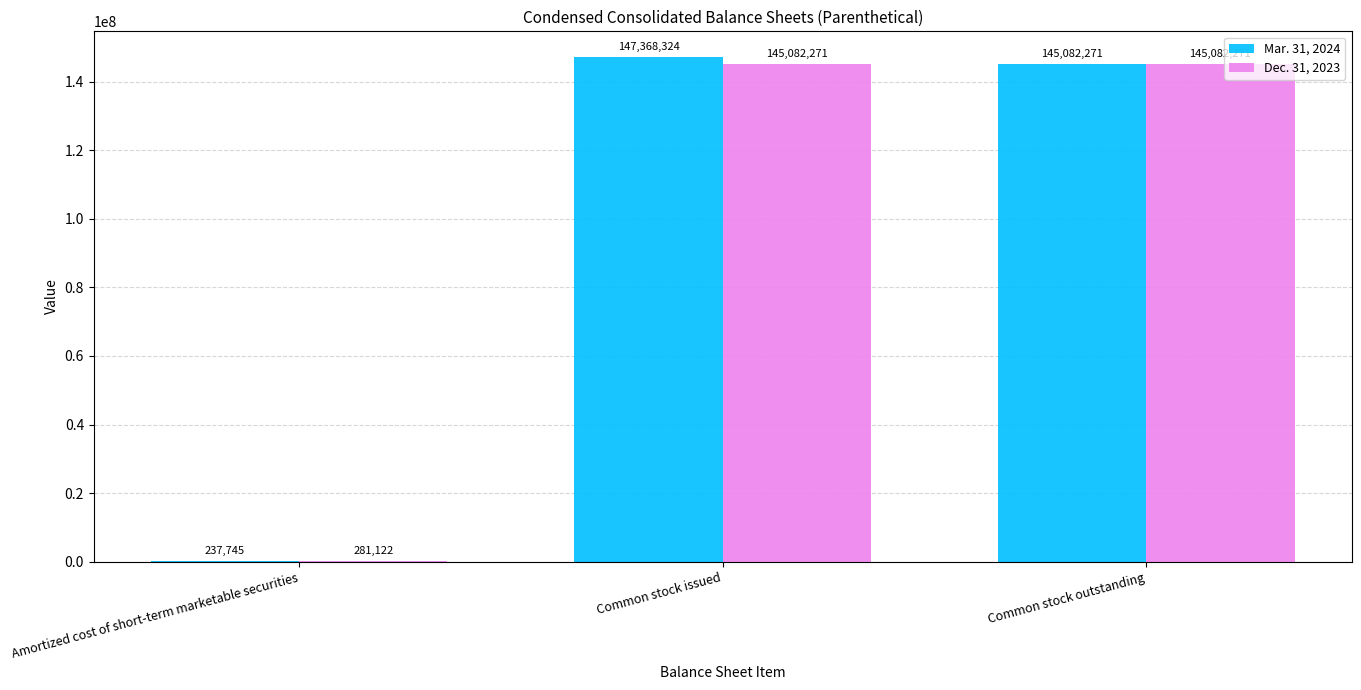

What is the sum of all Mar. 31, 2024 values?

292688340